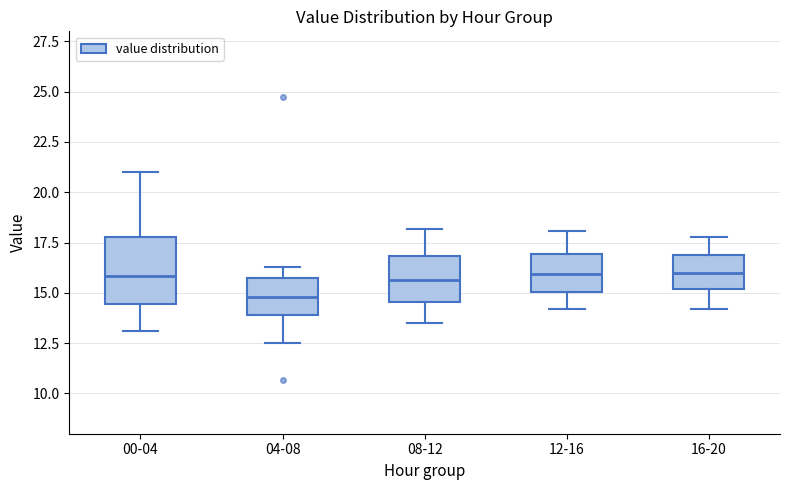

Reading left to right, transcribe this box plot: for each box, give where its median line is, the range the box spans, and where its two whiskers end, as read against the y-axis. The values are not printed on the chart, so give them approximately, as read against the axis.

00-04: median 16.0, box 14.5 to 18.0, whiskers 13.0 to 21.0
04-08: median 15.0, box 14.0 to 15.5, whiskers 12.5 to 16.5
08-12: median 15.5, box 14.5 to 17.0, whiskers 13.5 to 18.0
12-16: median 16.0, box 15.0 to 17.0, whiskers 14.0 to 18.0
16-20: median 16.0, box 15.0 to 17.0, whiskers 14.0 to 18.0